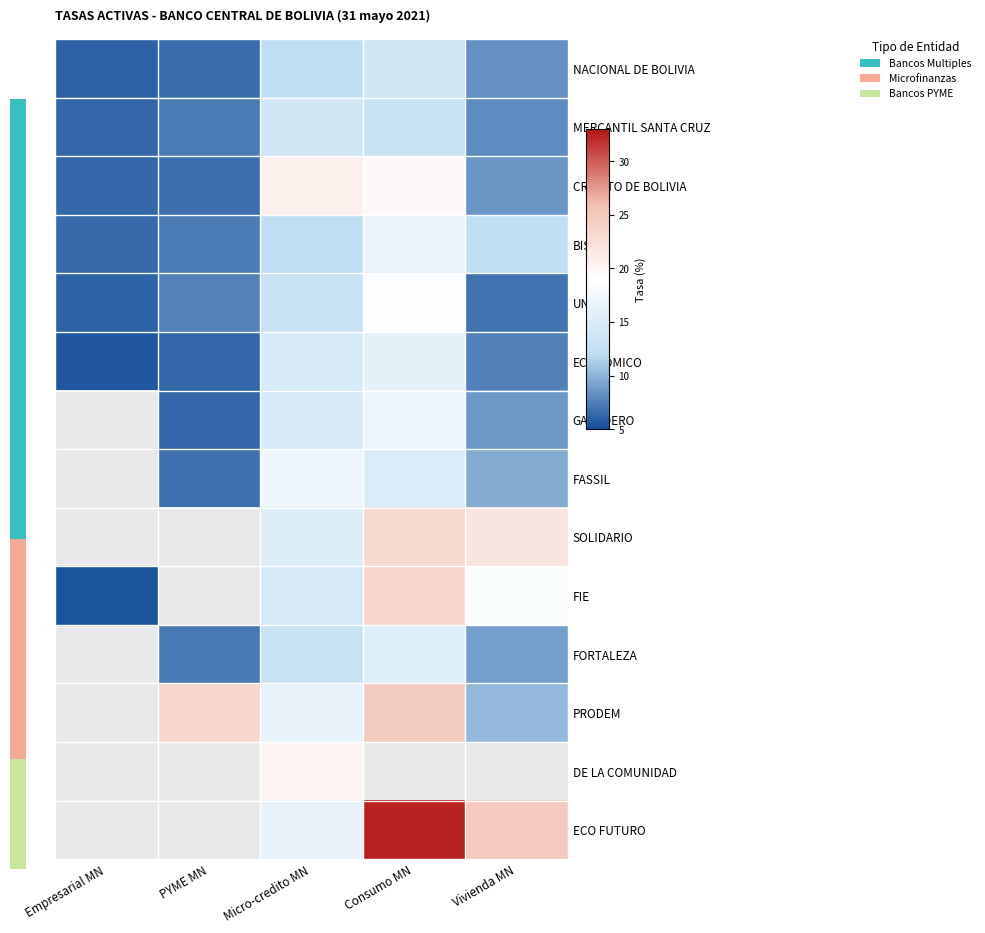

Rank the series at Micro-credito MN from lowest to highest value.

NACIONAL DE BOLIVIA, BISA, FORTALEZA, UNION, MERCANTIL SANTA CRUZ, GANADERO, FIE, ECONOMICO, SOLIDARIO, PRODEM, ECO FUTURO, FASSIL, DE LA COMUNIDAD, CREDITO DE BOLIVIA